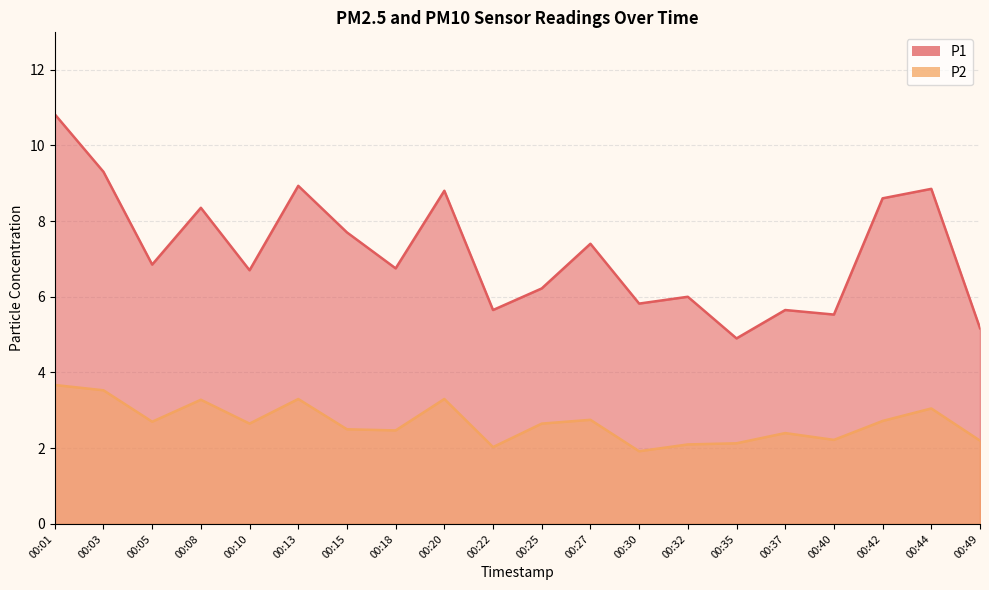

How many data points in P2 are above 2?

19